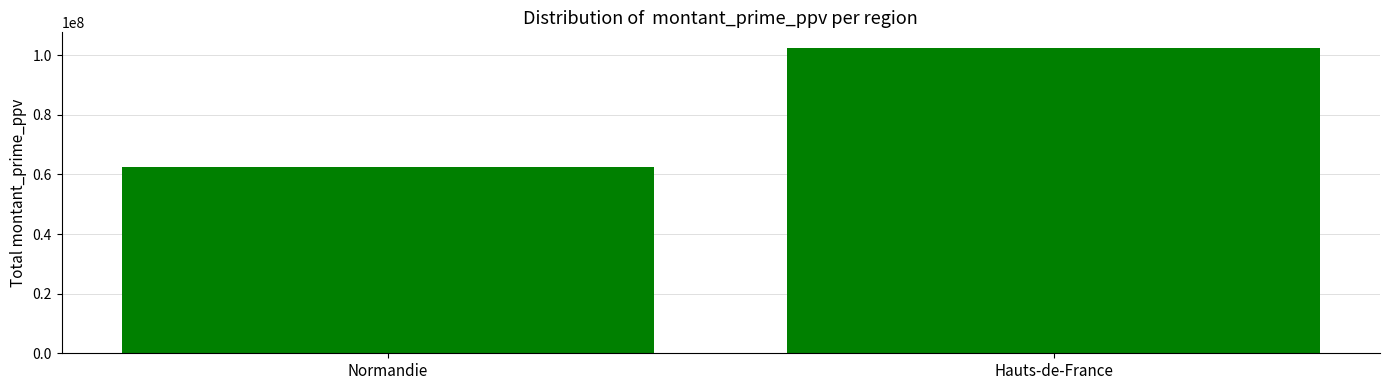

How many data points are less than 102536323?

1